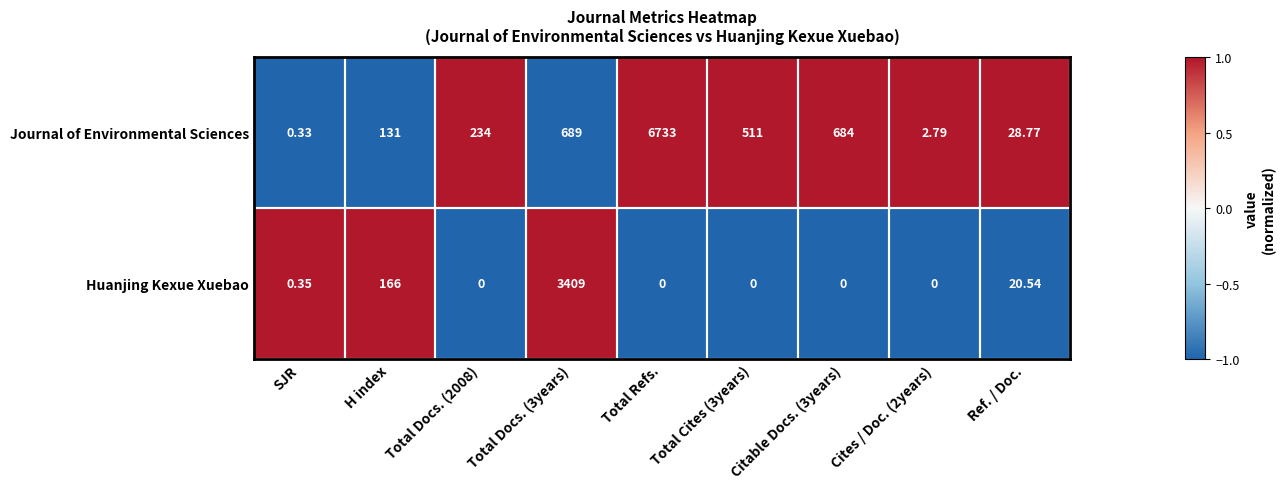

Rank the series by their average value, from highest to lowest.

Journal of Environmental Sciences, Huanjing Kexue Xuebao